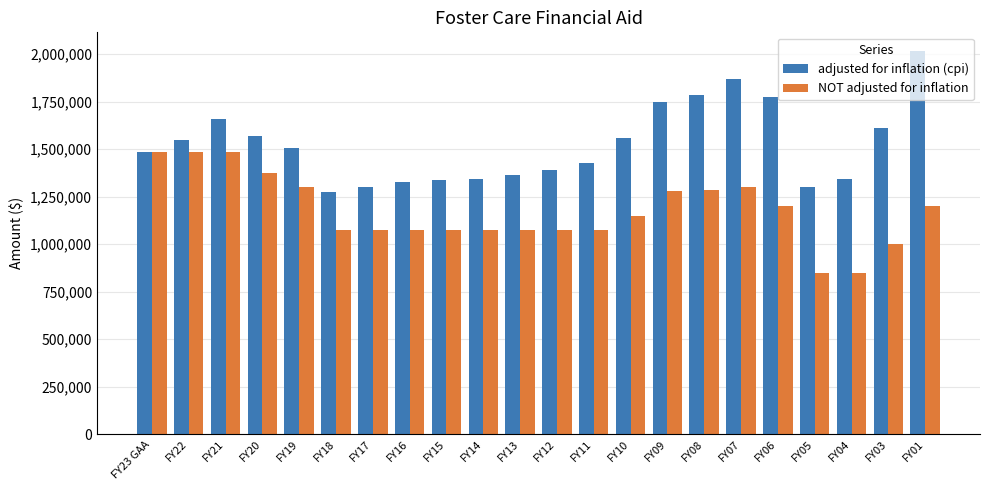

What is the sum of all adjusted for inflation (cpi) values?

33536405